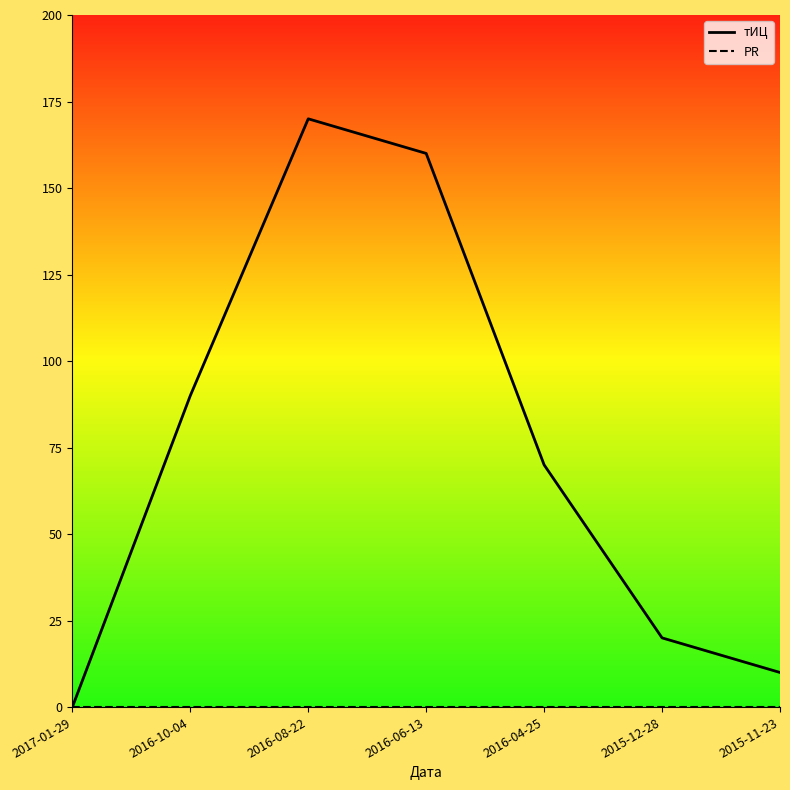

How many lines are shown in the chart?

2